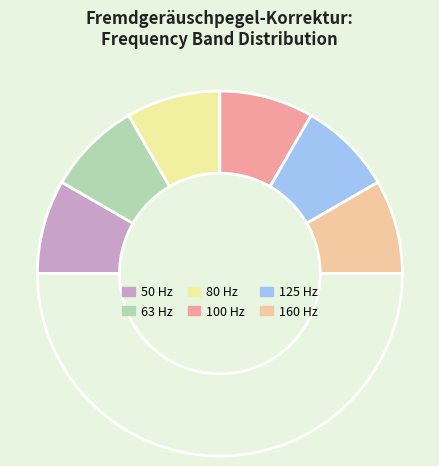

How many segments does this pie chart have?

7